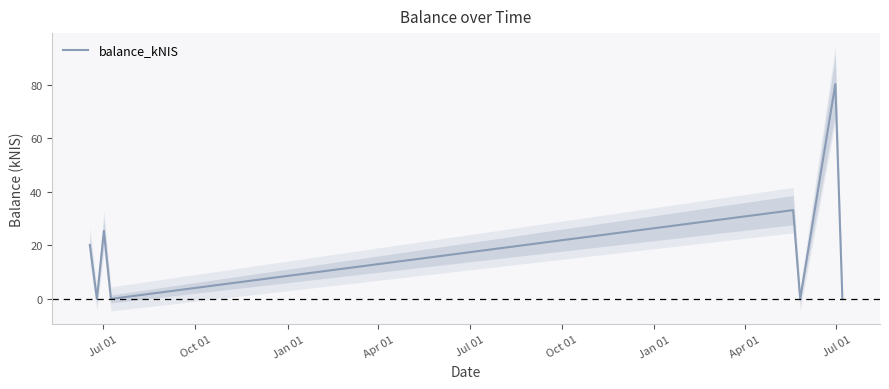

How many interior local valleys (lower than both neighbors) does the data have?

3